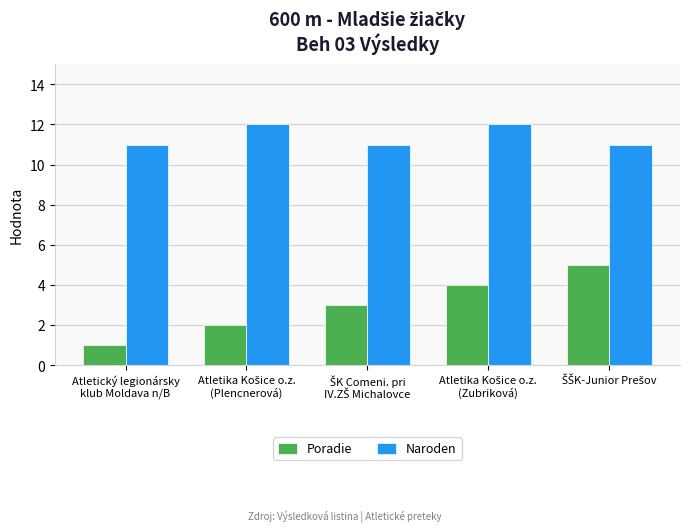

Rank the series by their maximum value, from lowest to highest.

Poradie, Naroden